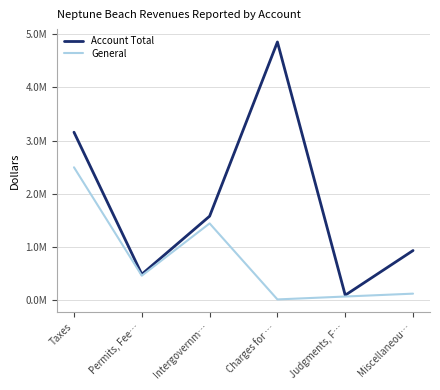

What is the label of the 3rd point from the right?

Charges for …